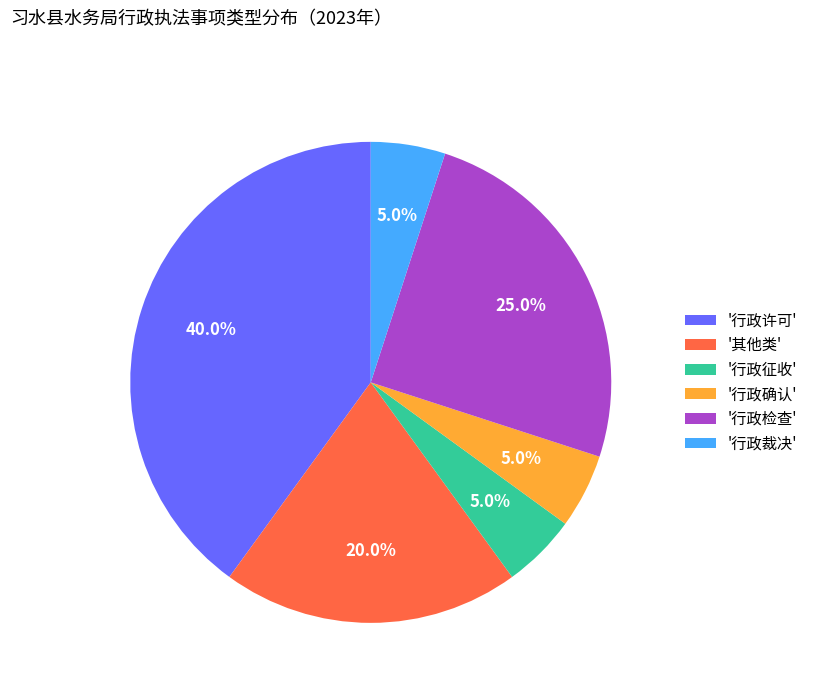

Do '其他类' and '行政检查' together represent more than half of the pie?

No